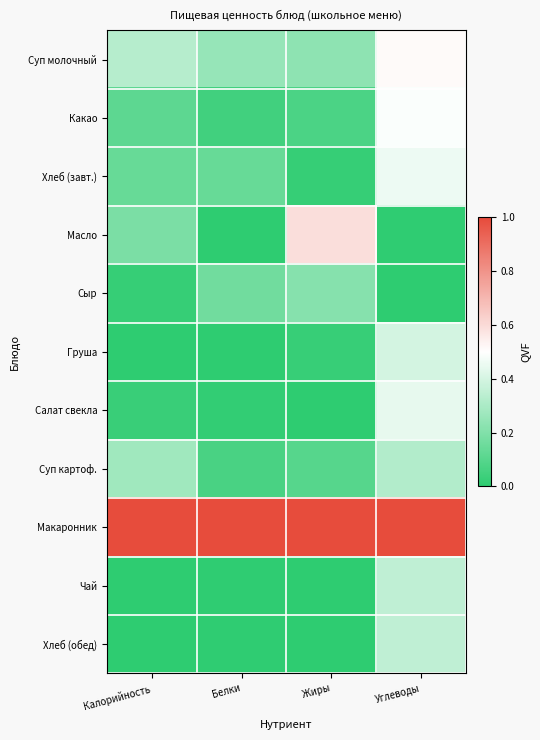

Between Калорийность and Белки, which series saw the biggest shift?

Суп картоф.